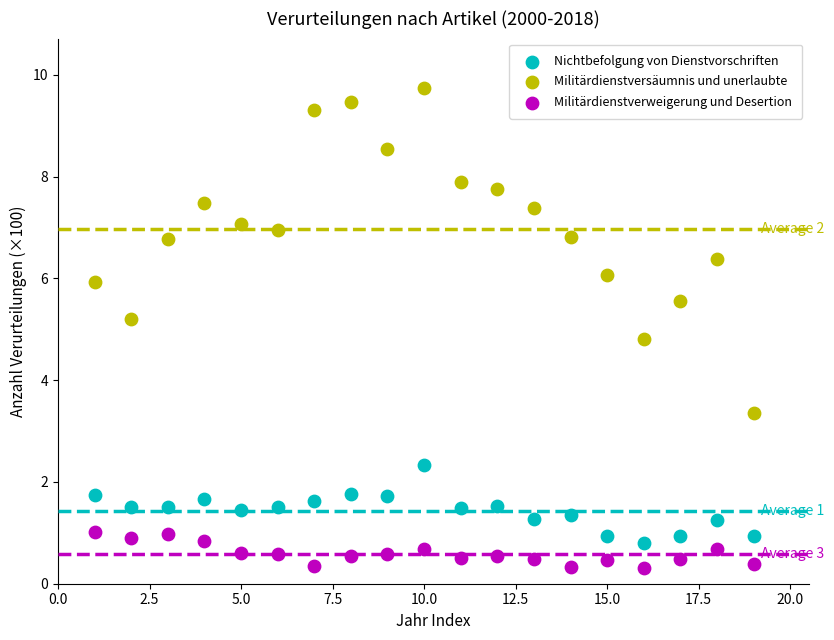

Which series reaches the minimum Y coordinate?

Militärdienstverweigerung und Desertion